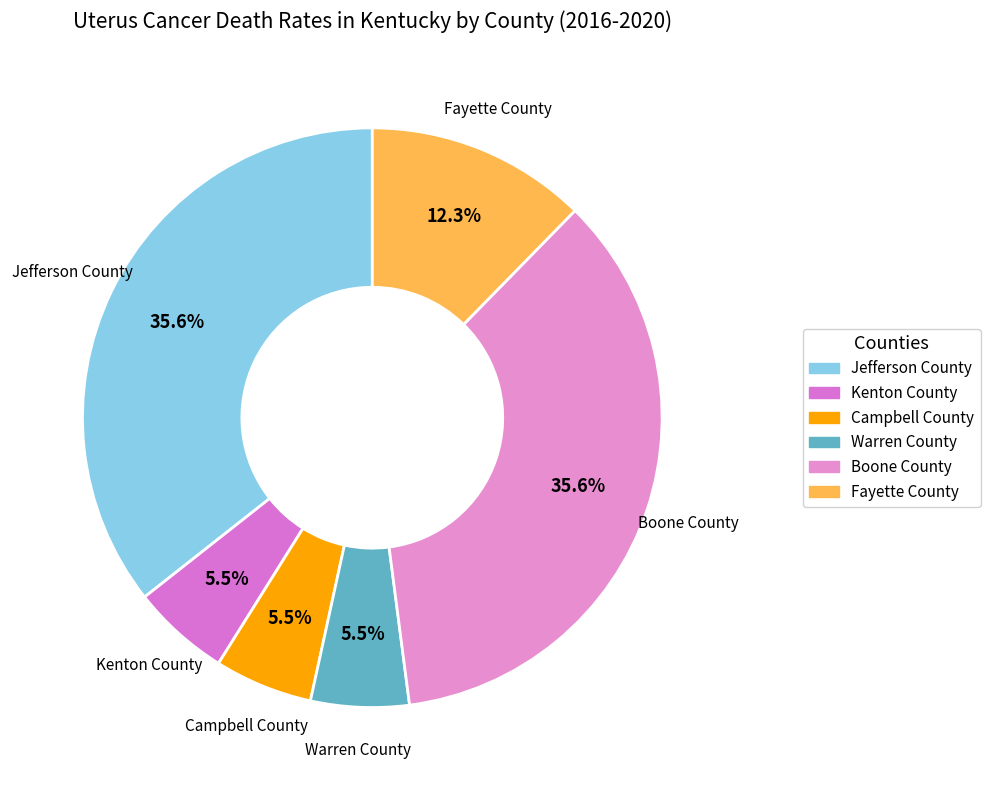

Is Fayette County the majority of the pie?

No